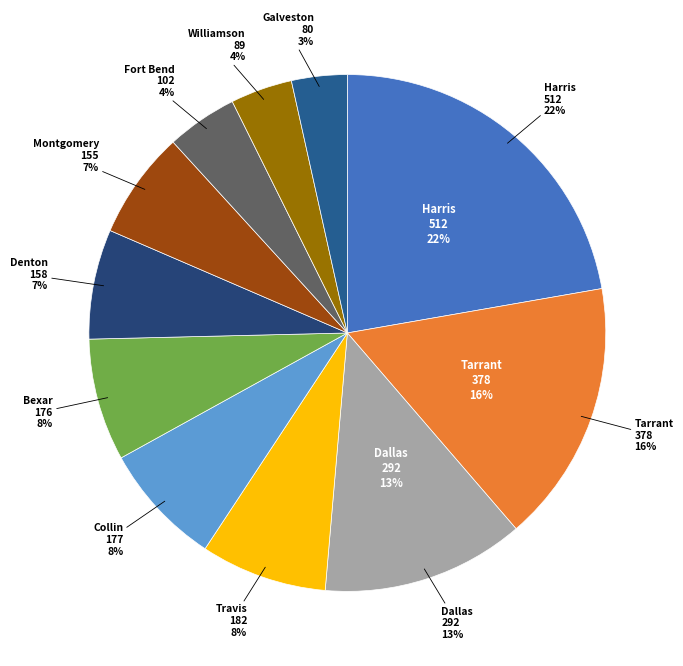

How many segments does this pie chart have?

11